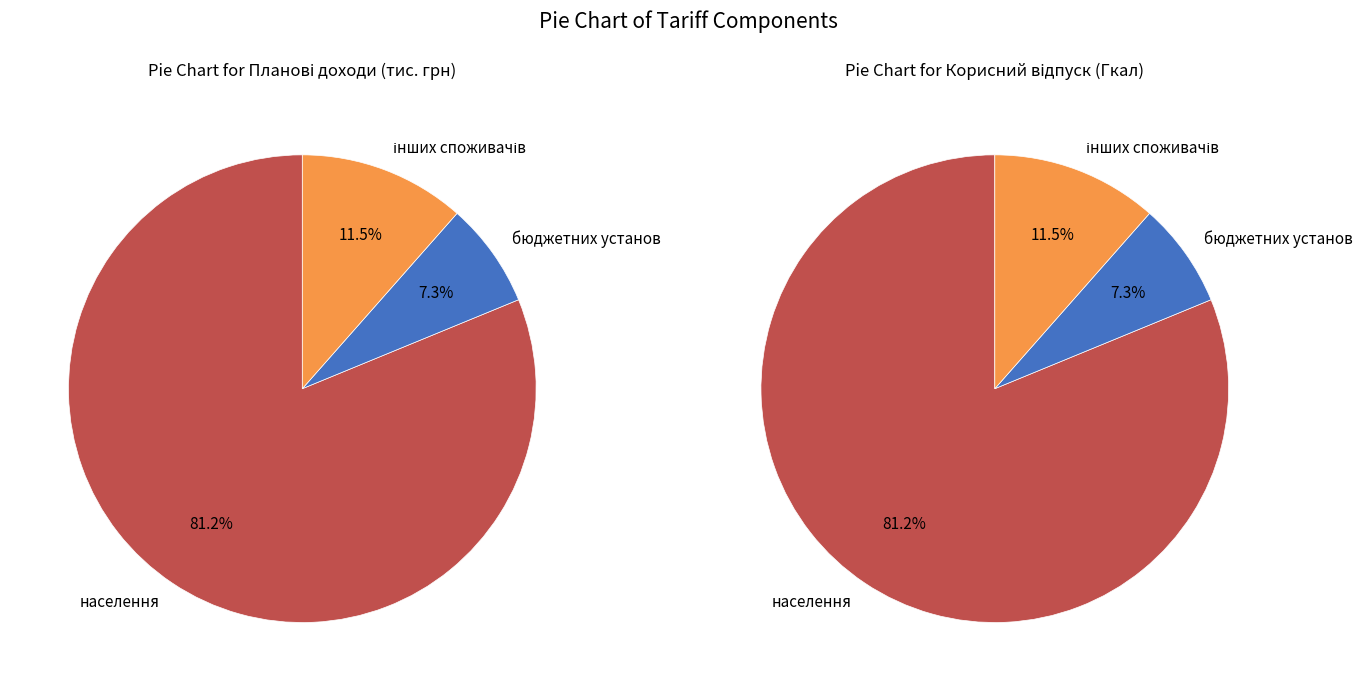

To the nearest percent, what is the average slice percentage?

33%